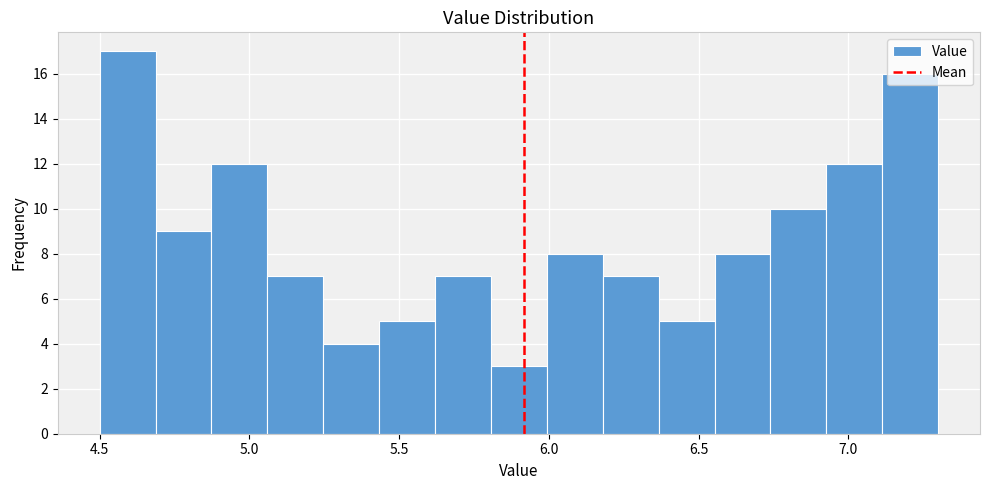

Read against the x-axis, roughly where is the centre of the tallest bar?

4.60